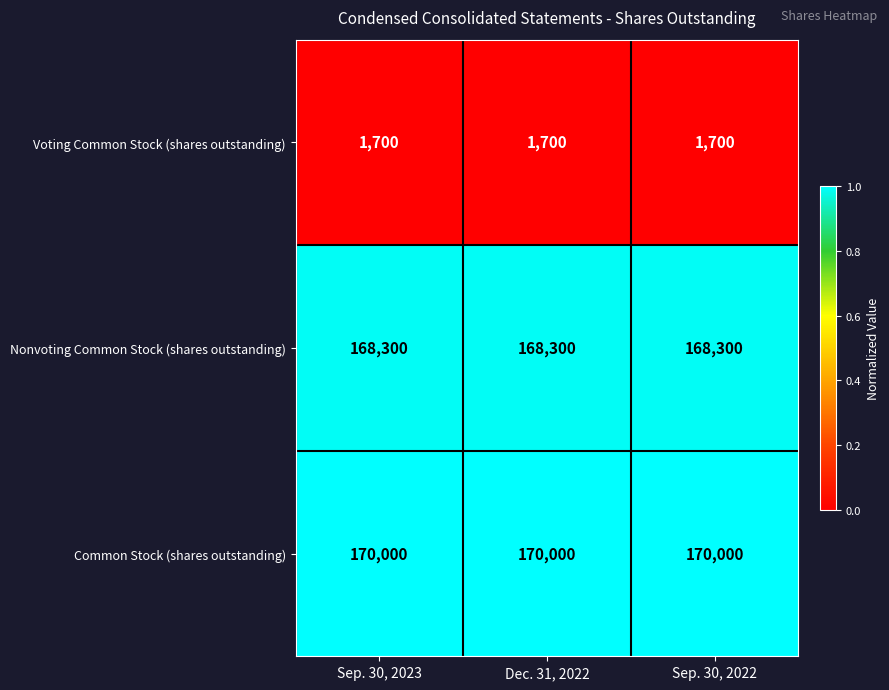

What is the difference between the highest and lowest values at Sep. 30, 2022?

168300